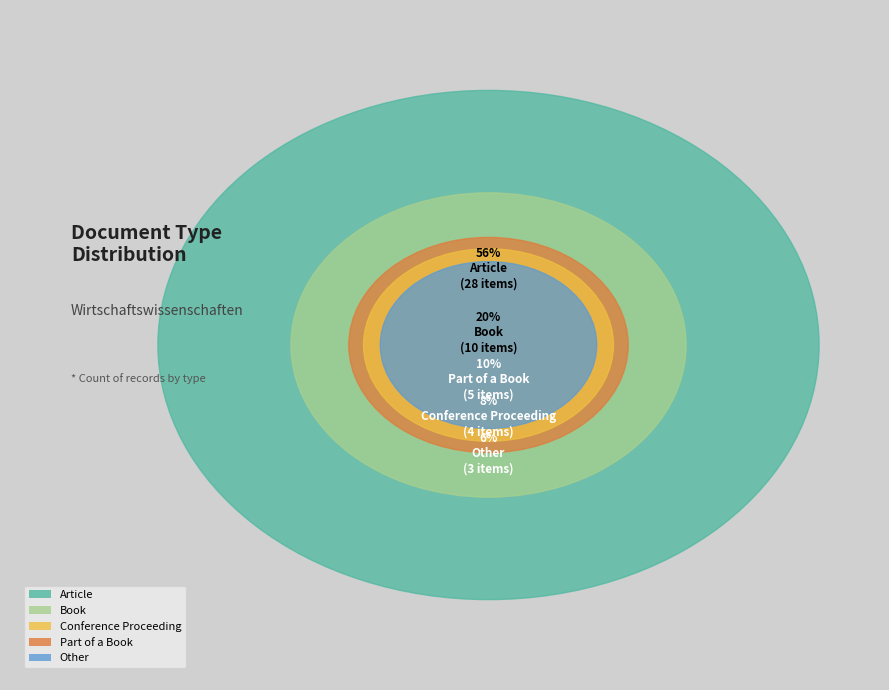

To the nearest percent, what is the average slice percentage?

20%